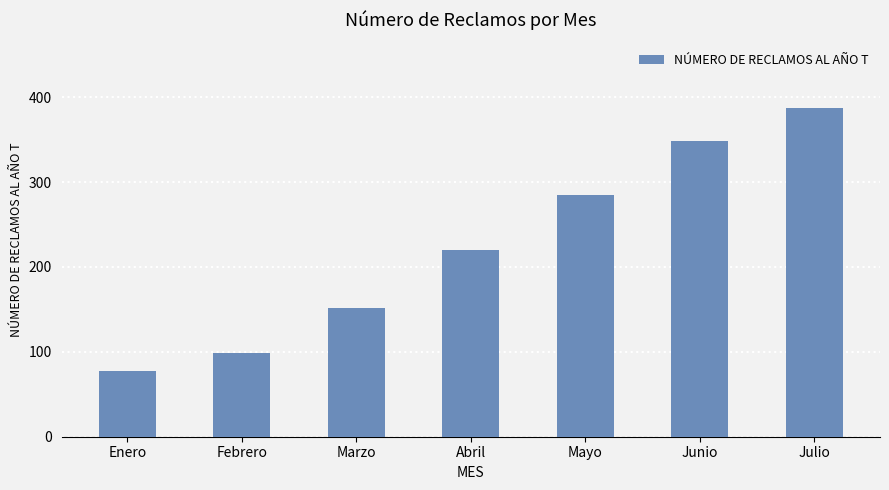

What is the sum of the values at Junio and Enero?

426